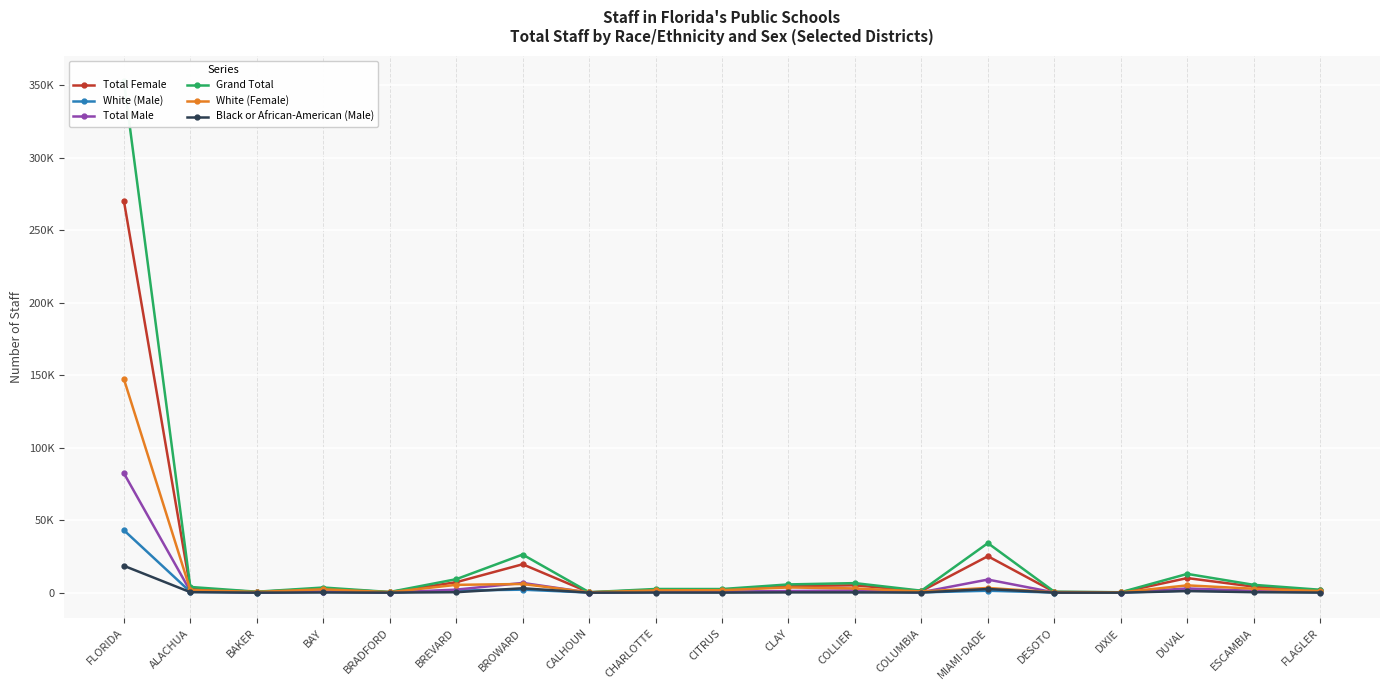

How many data points in Total Female are above 2748?

9